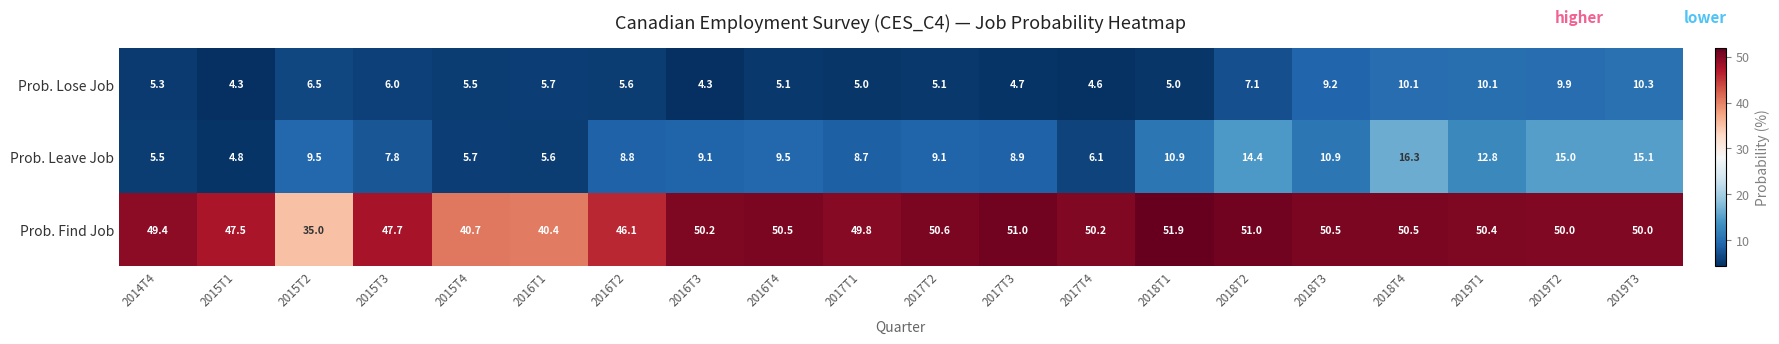

What is the approximate value of Prob. Leave Job at 2018T4?

16.3